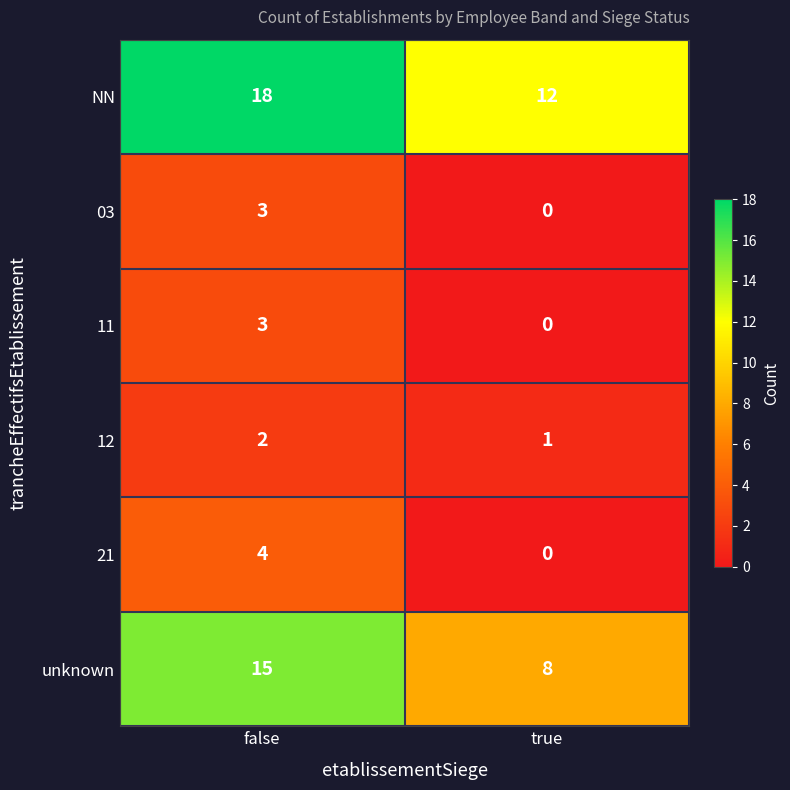

What is the total value across all series at false?

45